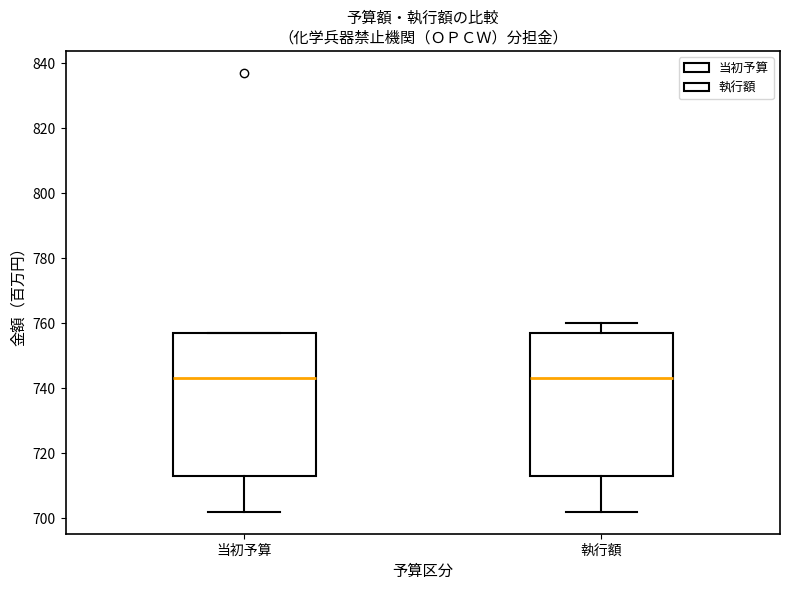

Reading left to right, transcribe this box plot: for each box, give where its median line is, the range the box spans, and where its two whiskers end, as read against the y-axis. The values are not printed on the chart, so give them approximately, as read against the axis.

当初予算: median 744, box 714 to 758, whiskers 702 to 758
執行額: median 744, box 714 to 758, whiskers 702 to 760